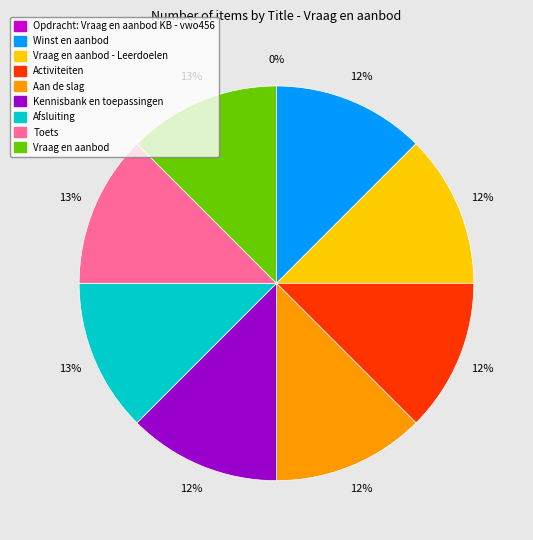

What is the smallest slice in the pie chart?

Opdracht: Vraag en aanbod KB - vwo456